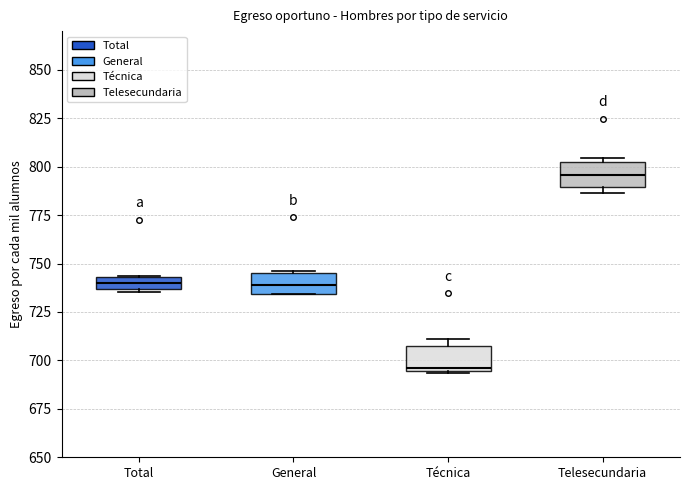

Which box has the highest median line?

Telesecundaria